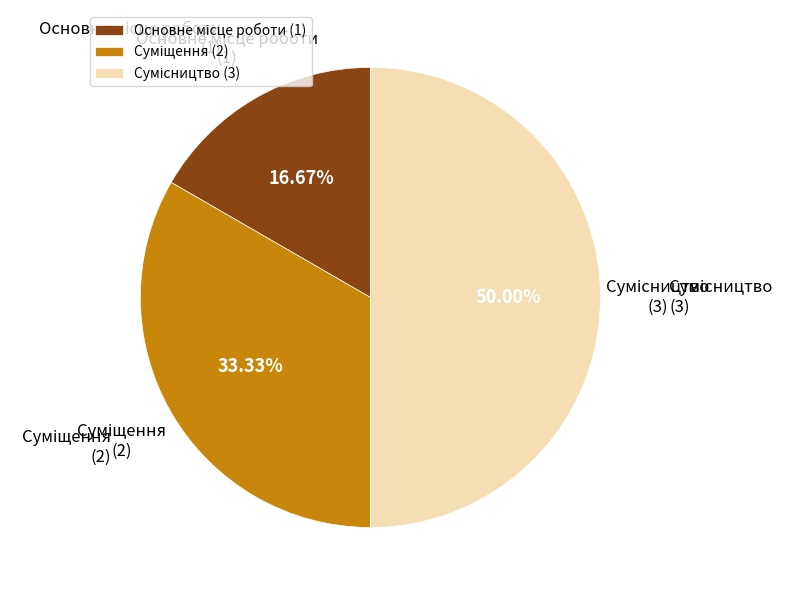

How many slices are in this pie chart?

3